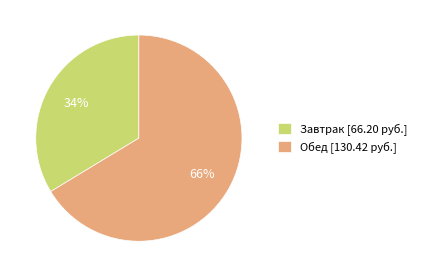

To the nearest percent, what is the average slice percentage?

50%